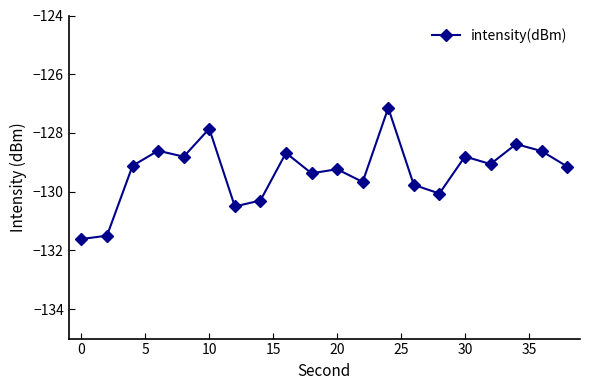

What is the smallest value displayed?

-131.6